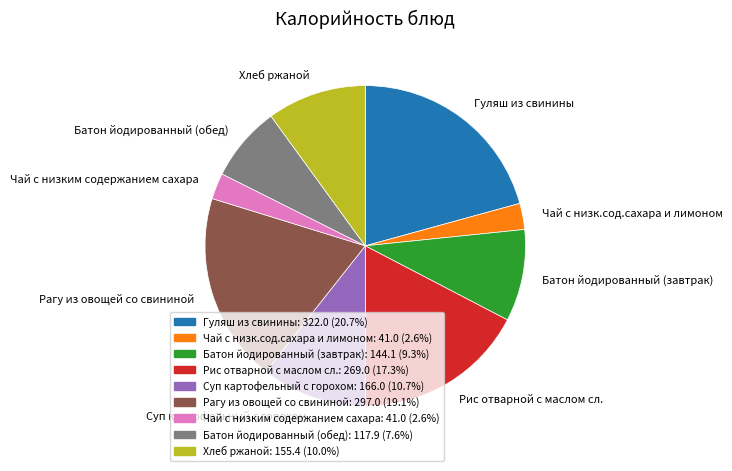

Approximately how many times larger is the value at Рагу из овощей со свининой compared to Гуляш из свинины?

0.9